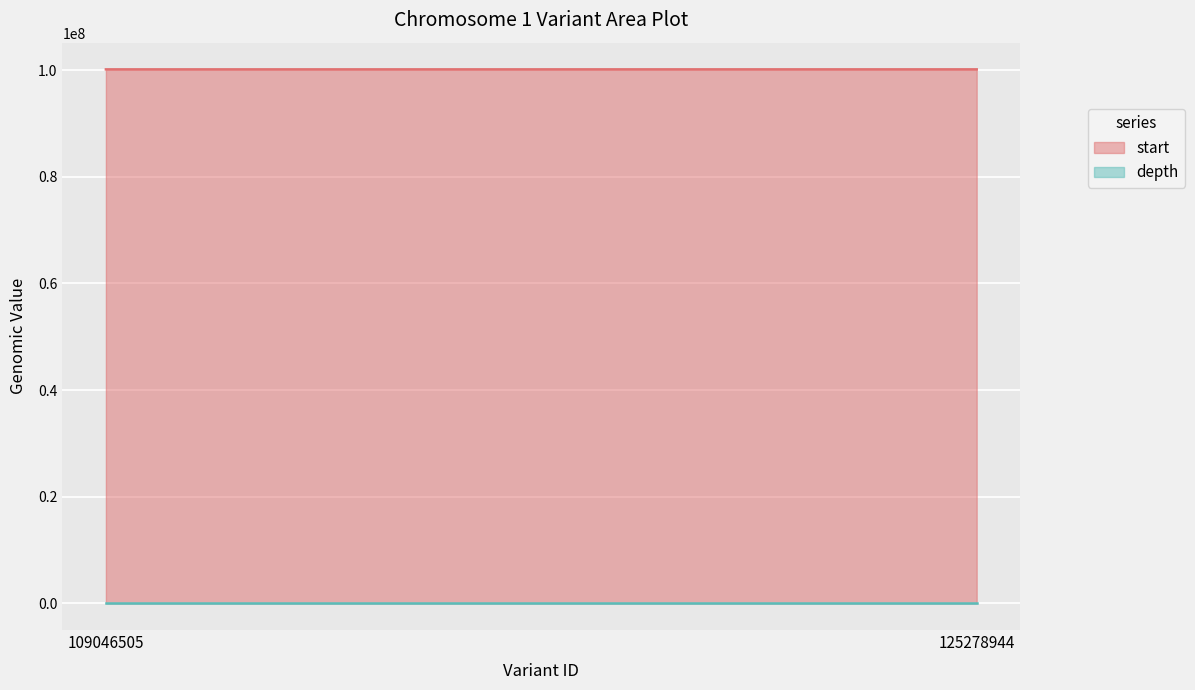

Reading right to left, extract all data points from this chart.

start: 125278944=100134236	109046505=100132970
depth: 125278944=8	109046505=12